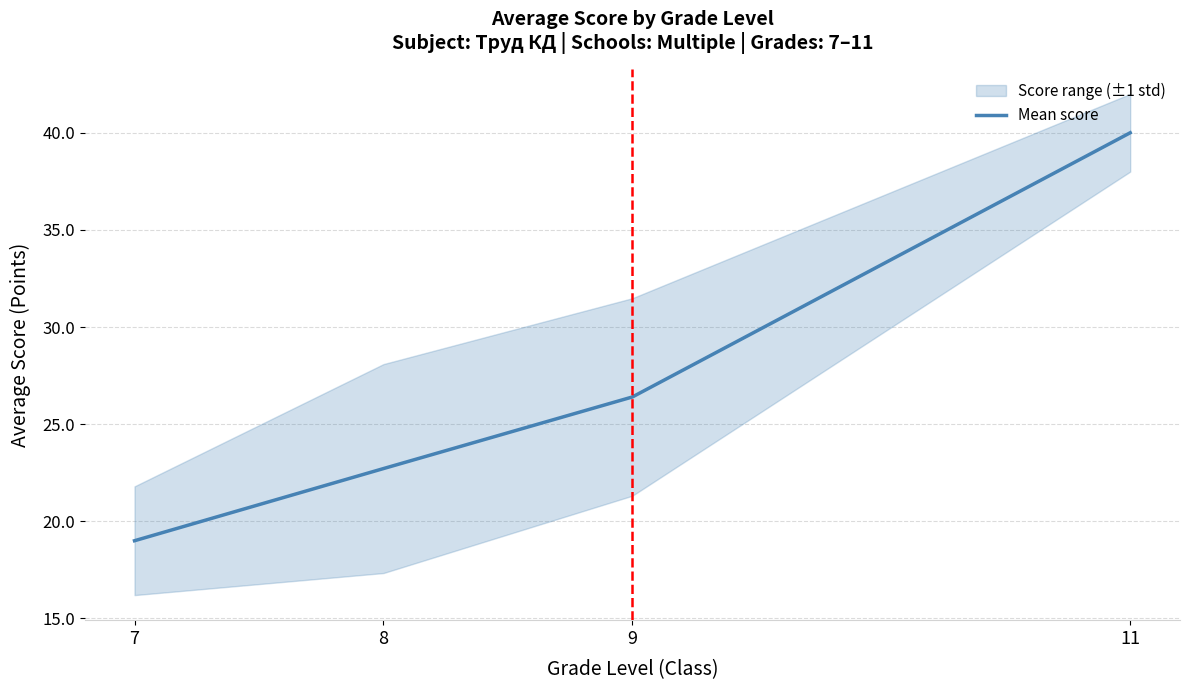

Between 11 and 7, which is larger?

11